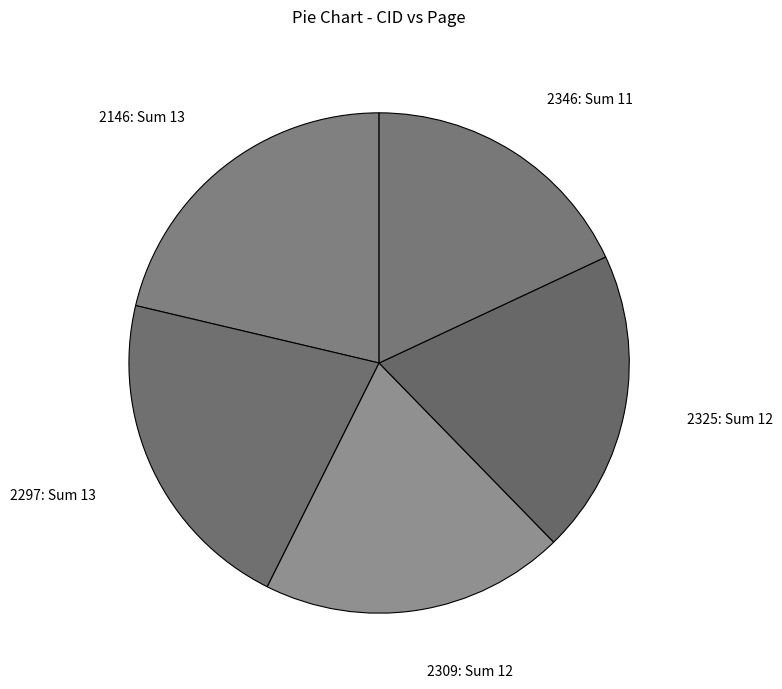

Is 2346 the majority of the pie?

No